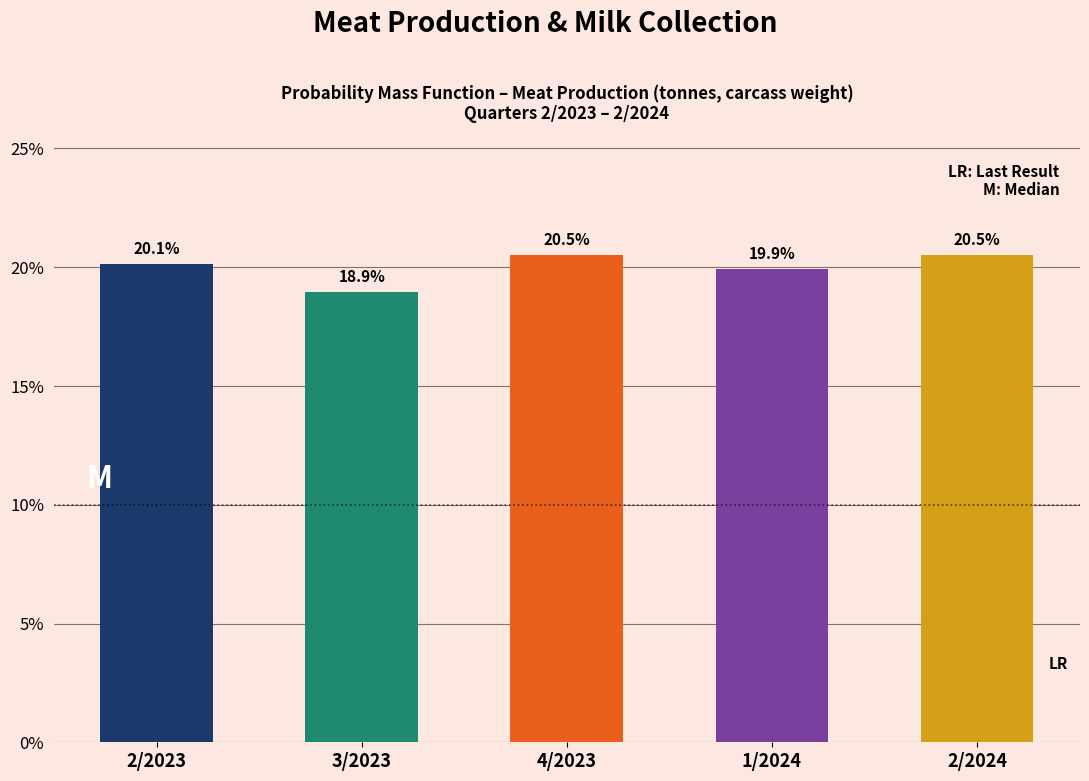

Reading left to right, what are all the values shown in this chart?

2/2023=20.1	3/2023=18.9	4/2023=20.5	1/2024=19.9	2/2024=20.5